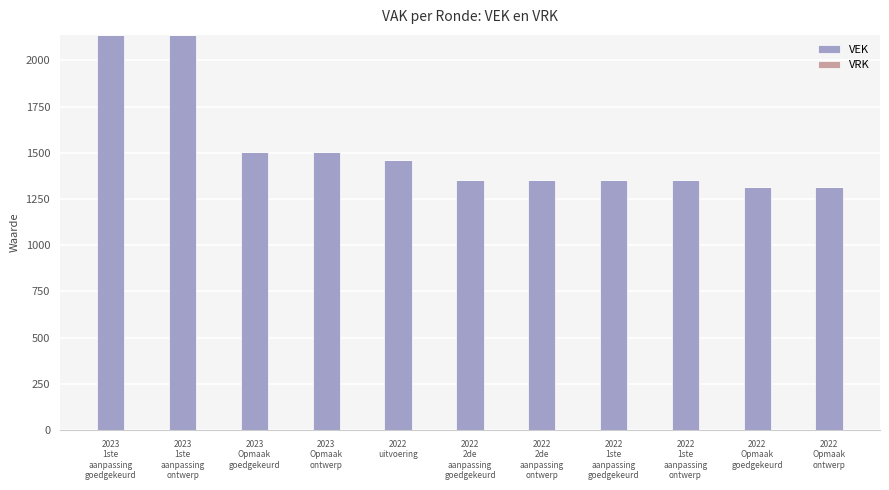

What is the average value?

1526